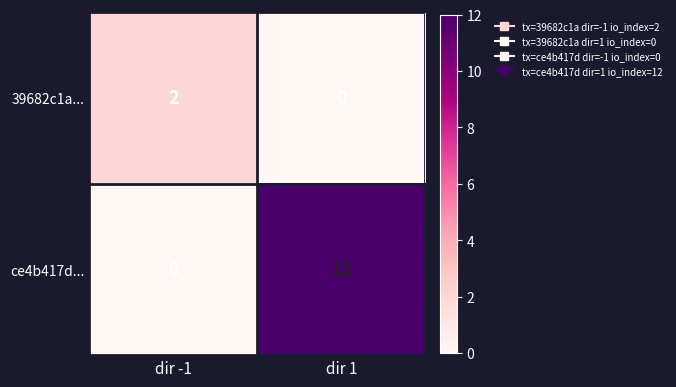

True or false: 39682c1a... has a value of 0 at dir 1.

True